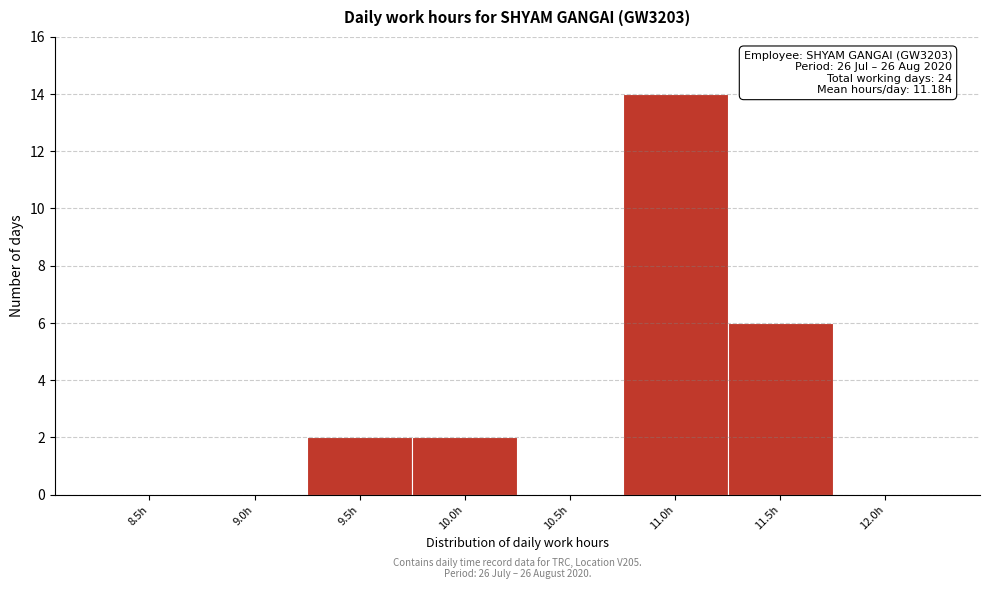

Reading right to left, transcribe all the data shown in this chart.

12.0h=0	11.5h=6	11.0h=14	10.5h=0	10.0h=2	9.5h=2	9.0h=0	8.5h=0